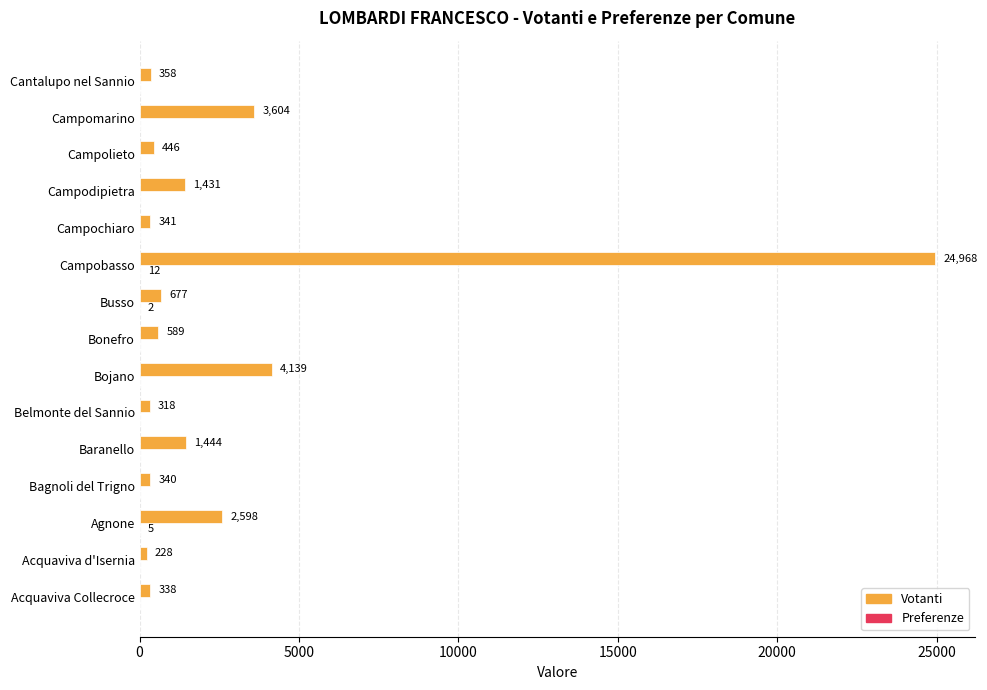

The Votanti series shows 338 at Acquaviva Collecroce. True or false?

True